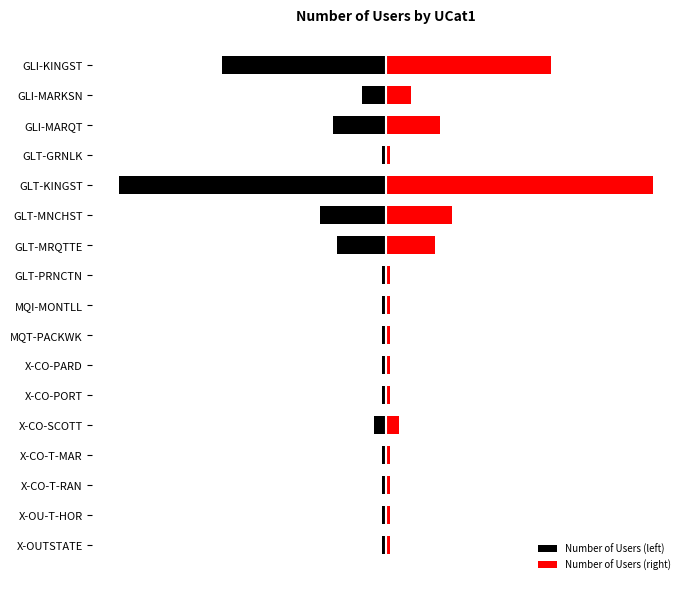

At which category does the chart reach its minimum across all series?

GLT-KINGST